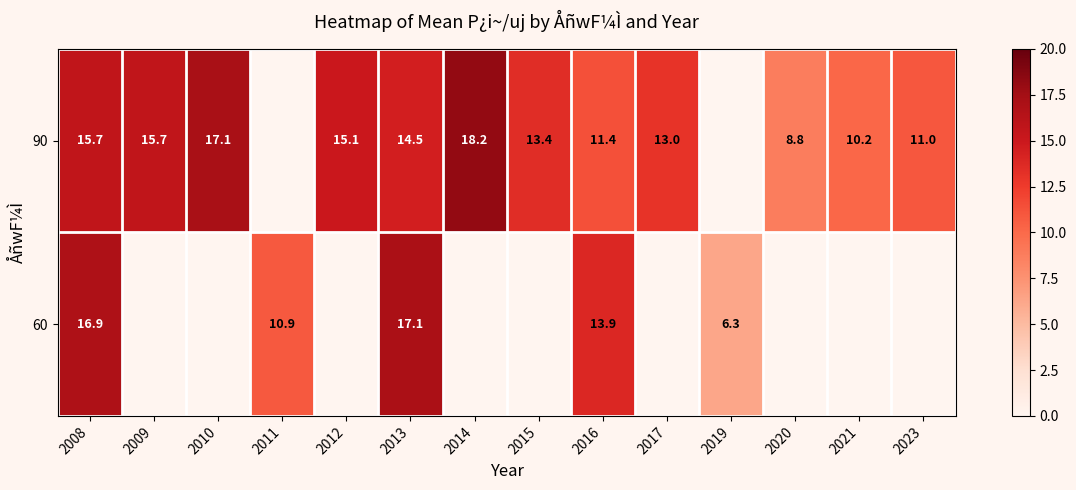

At which category is the sum across all series the highest?

2008